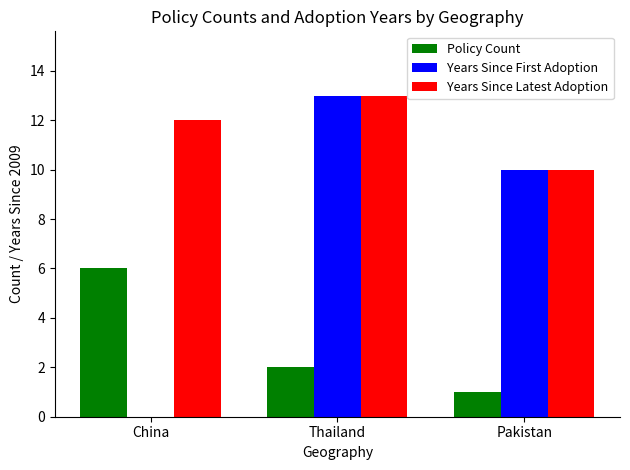

What is the sum of the Years Since Latest Adoption values at Pakistan and China?

22